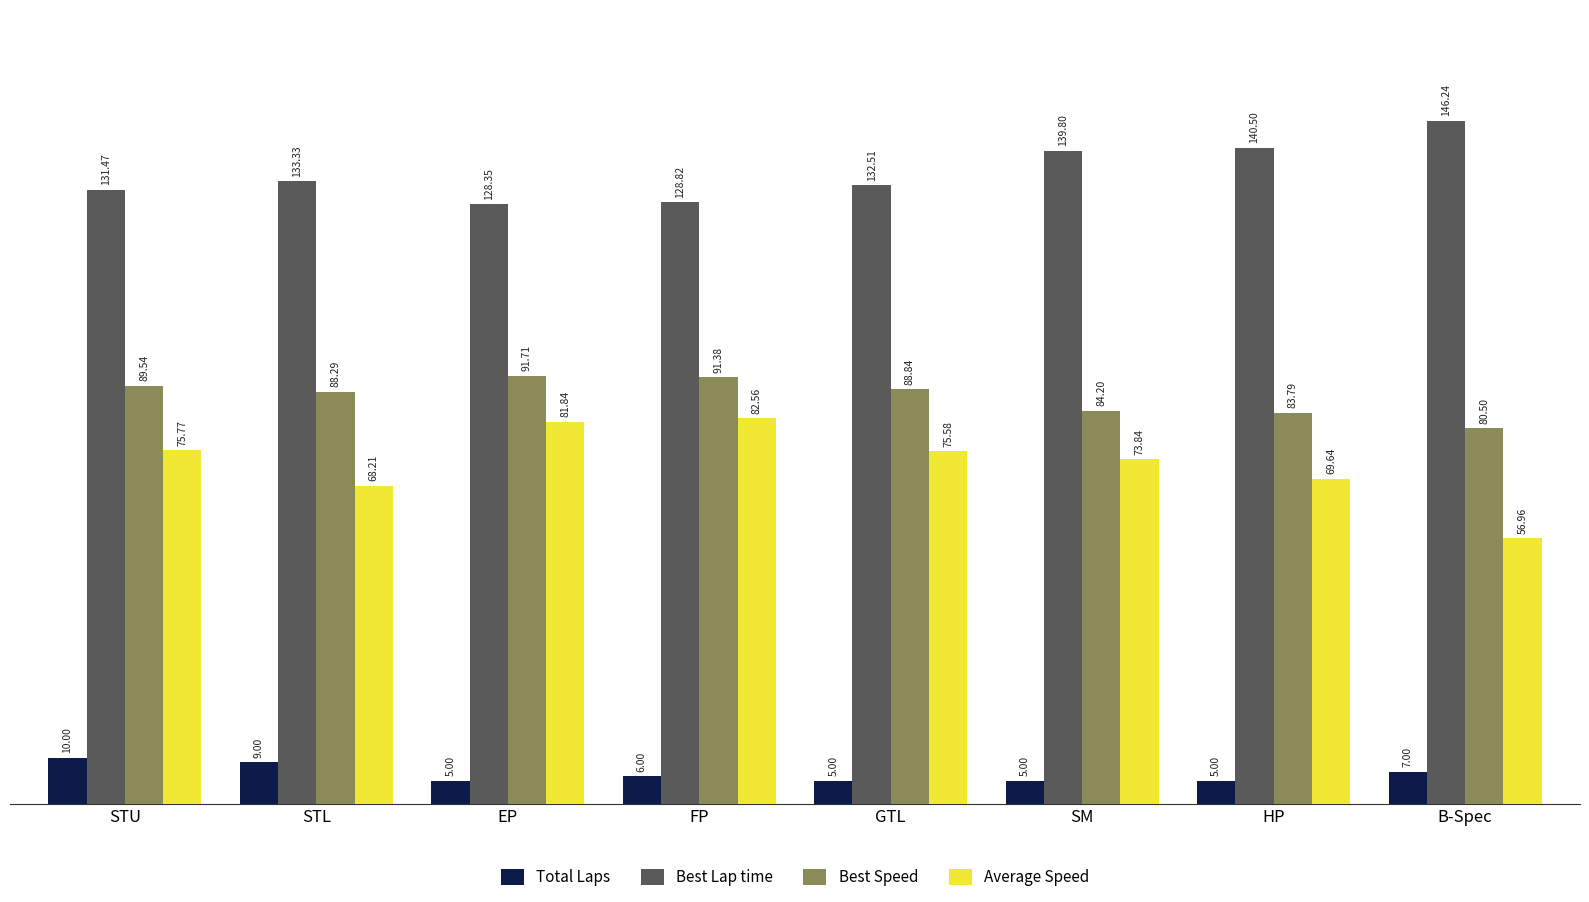

What is the minimum value shown in the chart?

5.0